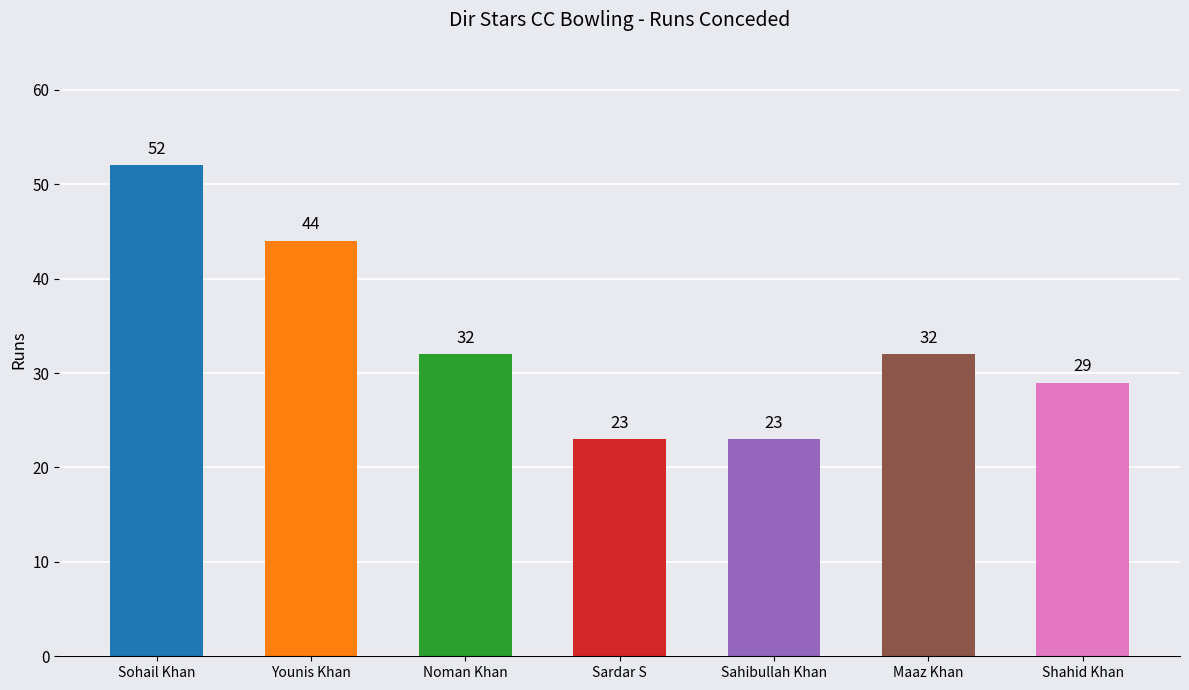

What is the ratio of the value at Sardar S to the value at Maaz Khan?

0.7